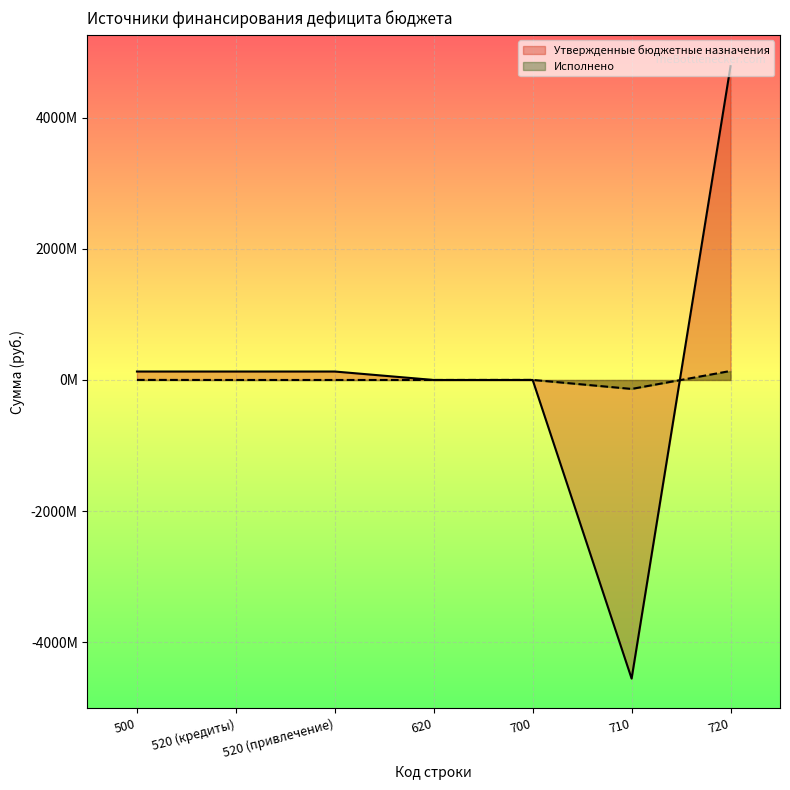

How many values in Исполнено are below zero?

1